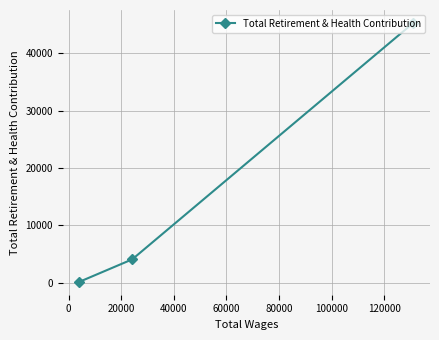

What is the difference between the maximum and minimum values?

45121